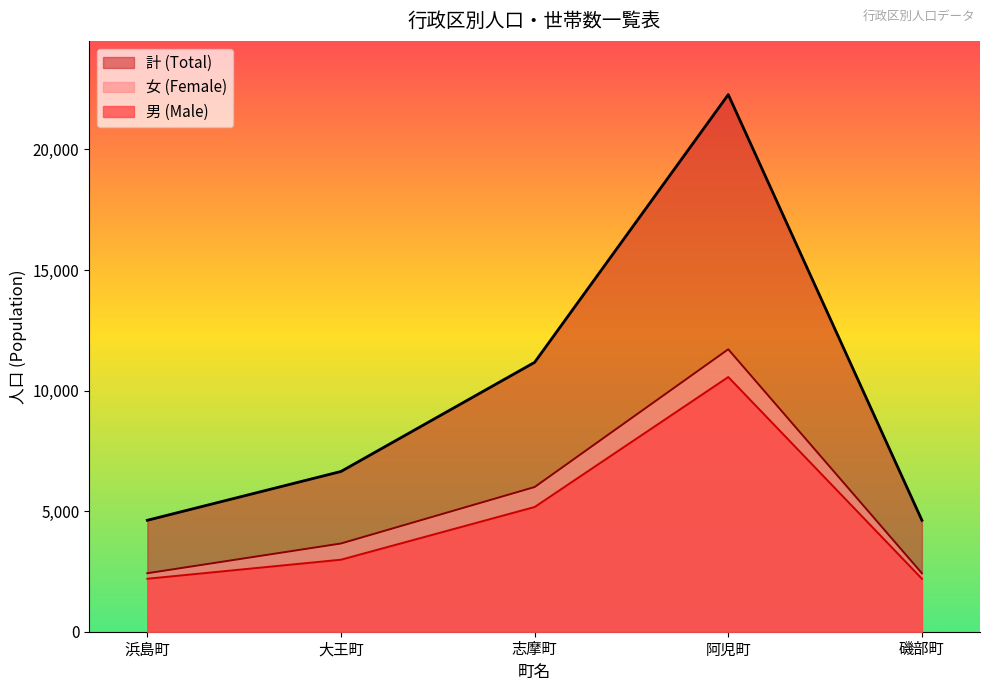

Rank the series at 磯部町 from highest to lowest value.

計 (Total), 女 (Female), 男 (Male)